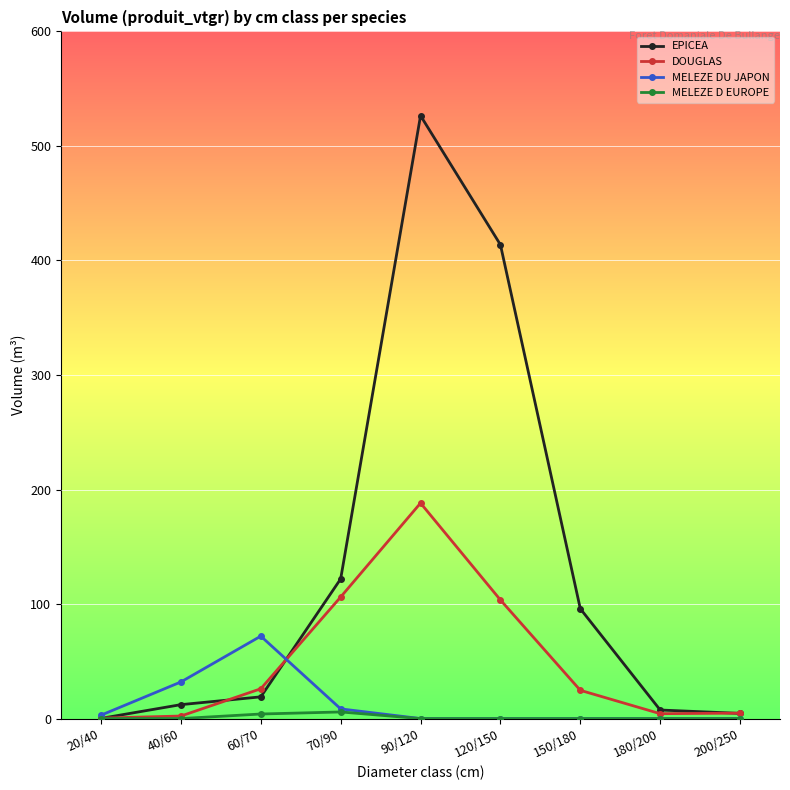

Between 40/60 and 70/90, which series saw the biggest shift?

EPICEA